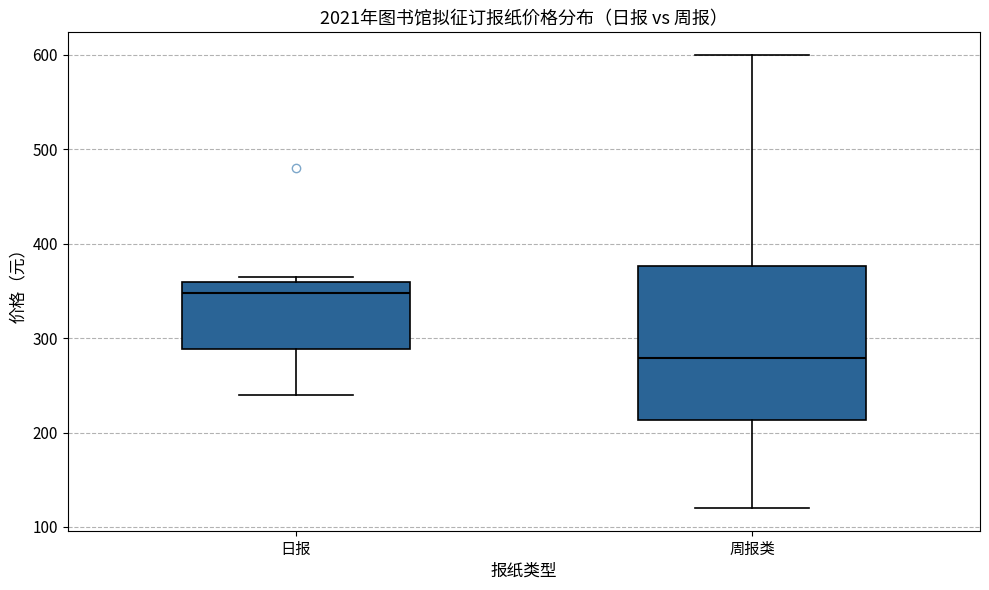

Which box's median line is the lowest?

周报类